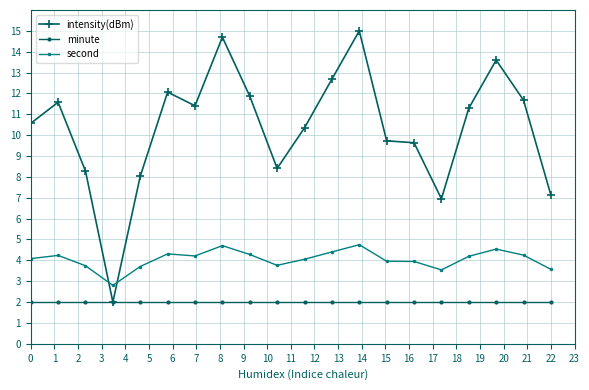

True or false: intensity(dBm) has more than 1 interior local peaks.

True